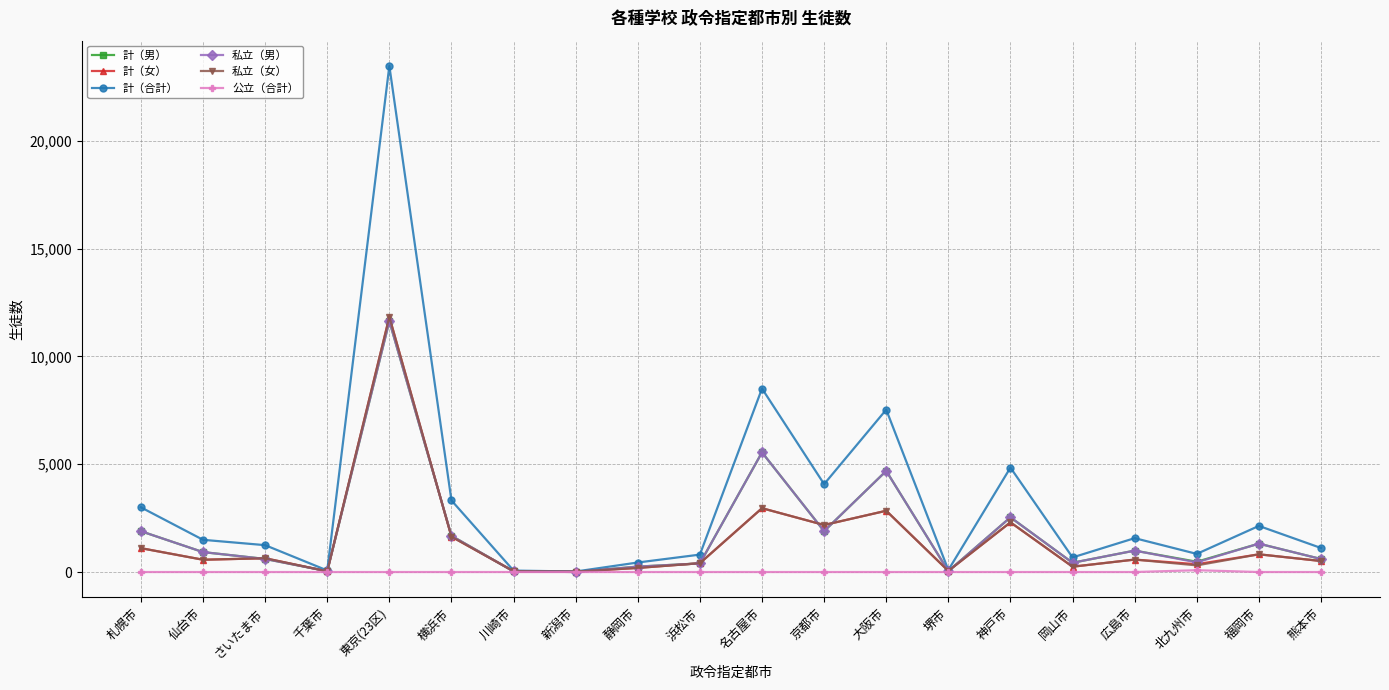

In 計（男）, how many points are lower than both neighbors (excluding endpoints)?

6